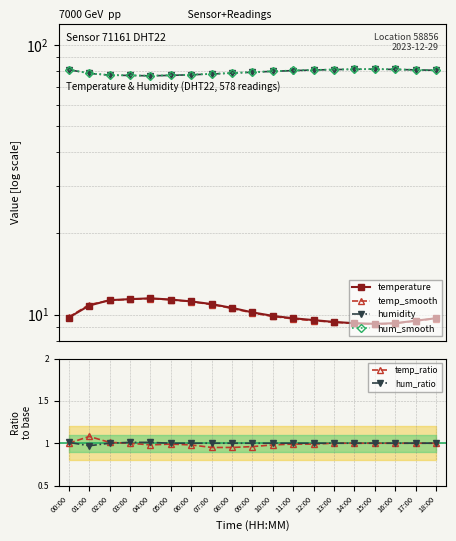

At how many categories does at least one series exceed 15?

19